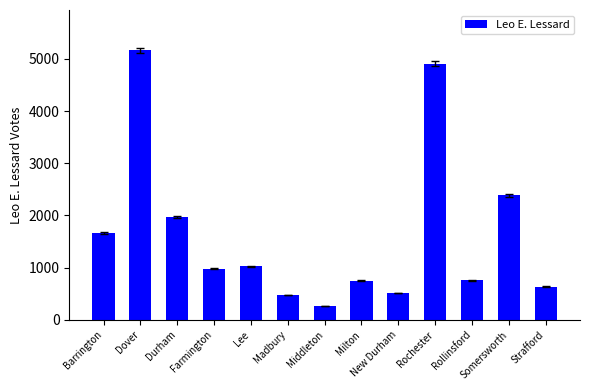

What is the label of the 4th bar from the left?

Farmington